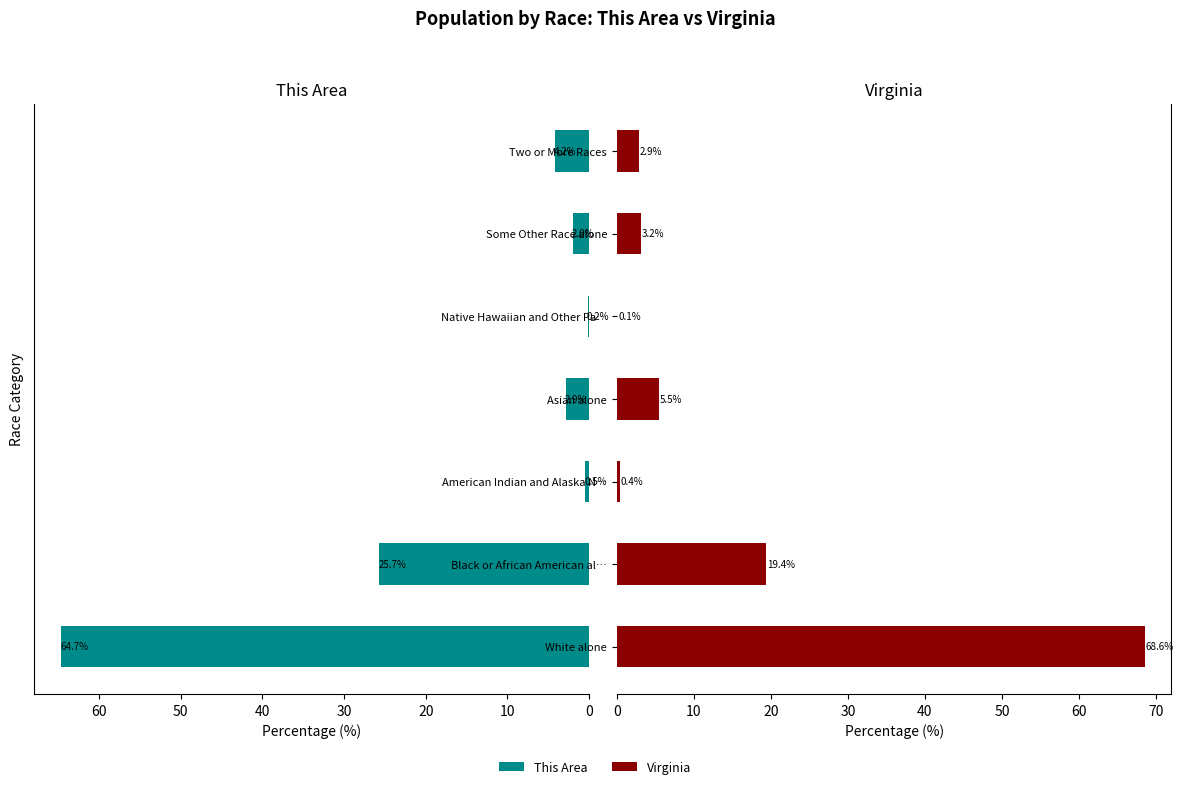

What are all the series names shown in the legend?

This Area, Virginia